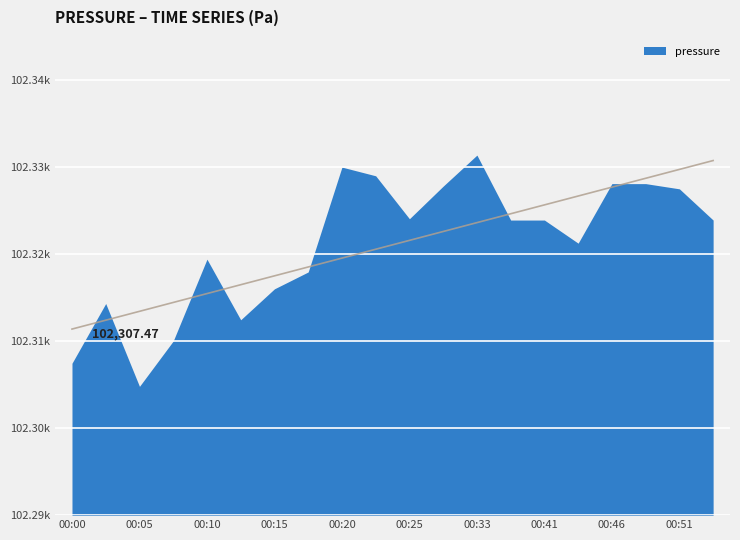

What is the difference between the values at 00:38 and 00:25?

0.1